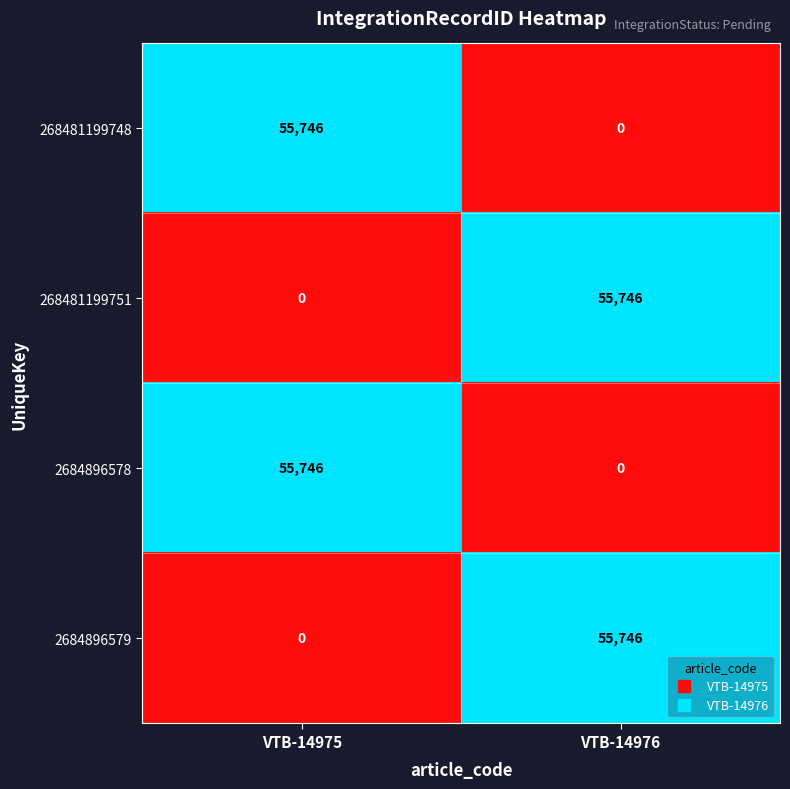

Reading left to right, extract all data points from this chart.

268481199748: VTB-14975=55746	VTB-14976=0
268481199751: VTB-14975=0	VTB-14976=55746
2684896578: VTB-14975=55746	VTB-14976=0
2684896579: VTB-14975=0	VTB-14976=55746